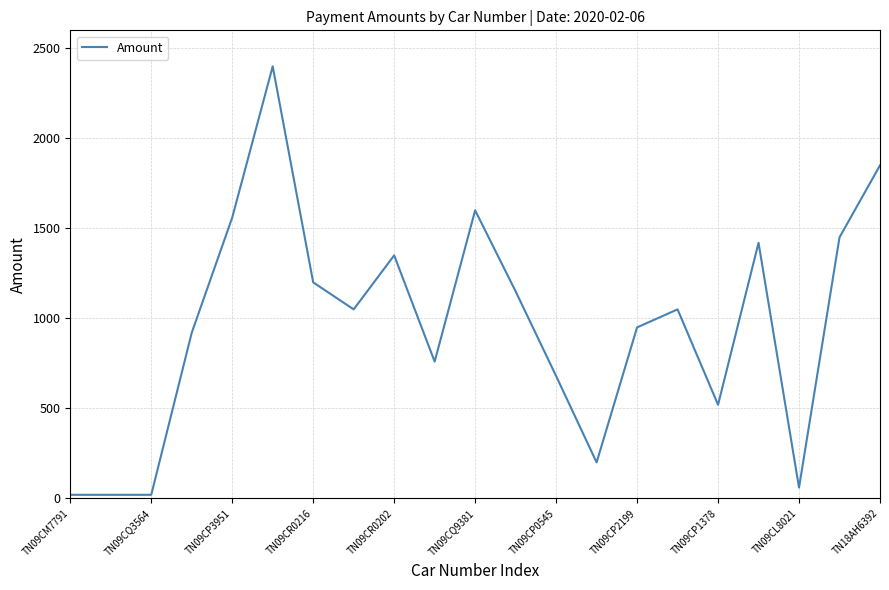

What is the greatest value displayed?

2400